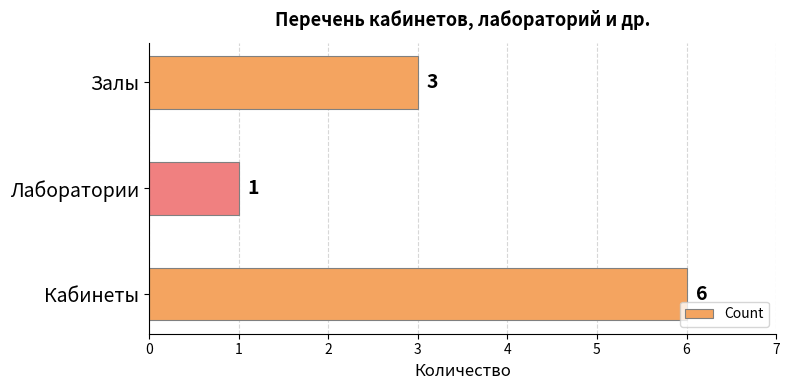

At which category does the chart reach its minimum across all series?

Лаборатории